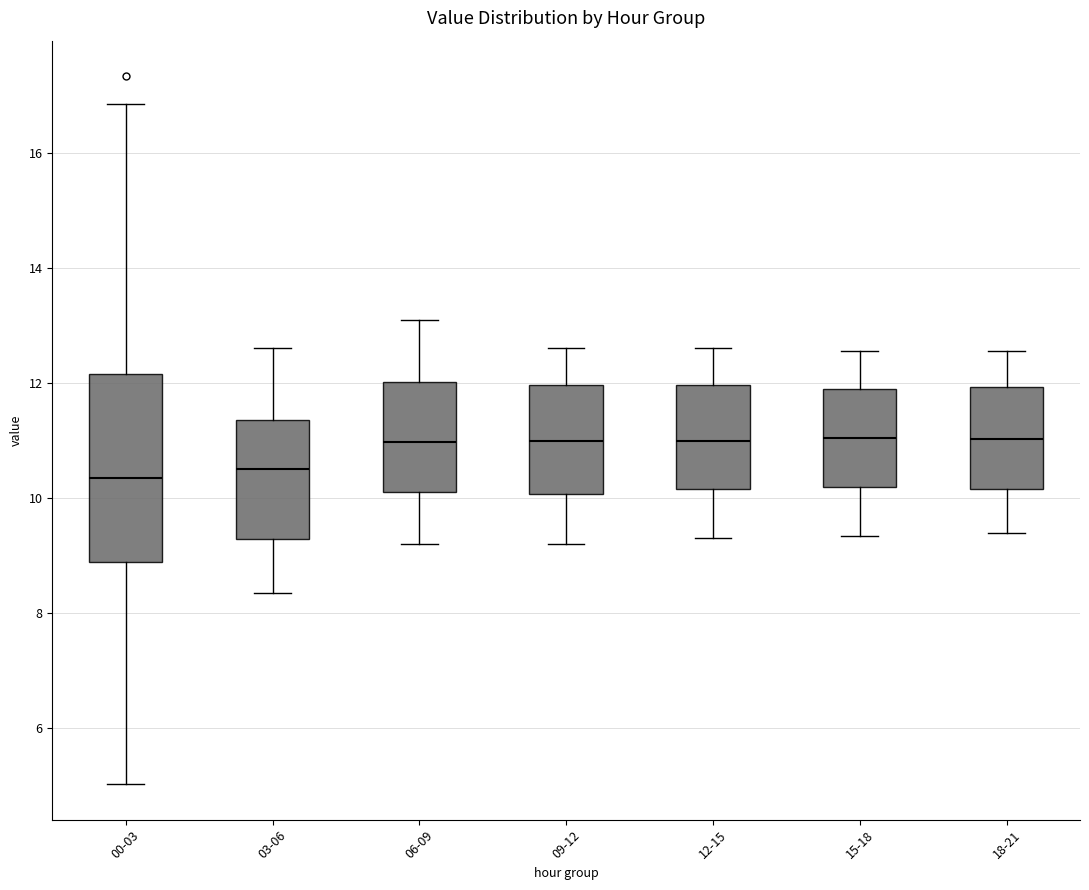

Reading left to right, read every box against the y-axis: the position of its median line, the range the box covers, and the ends of its whiskers. The values are not printed on the chart, so give them approximately, as read against the axis.

00-03: median 10.4, box 8.8 to 12.2, whiskers 5.0 to 16.8
03-06: median 10.6, box 9.2 to 11.4, whiskers 8.4 to 12.6
06-09: median 11.0, box 10.2 to 12.0, whiskers 9.2 to 13.2
09-12: median 11.0, box 10.0 to 12.0, whiskers 9.2 to 12.6
12-15: median 11.0, box 10.2 to 12.0, whiskers 9.4 to 12.6
15-18: median 11.0, box 10.2 to 11.8, whiskers 9.4 to 12.6
18-21: median 11.0, box 10.2 to 12.0, whiskers 9.4 to 12.6